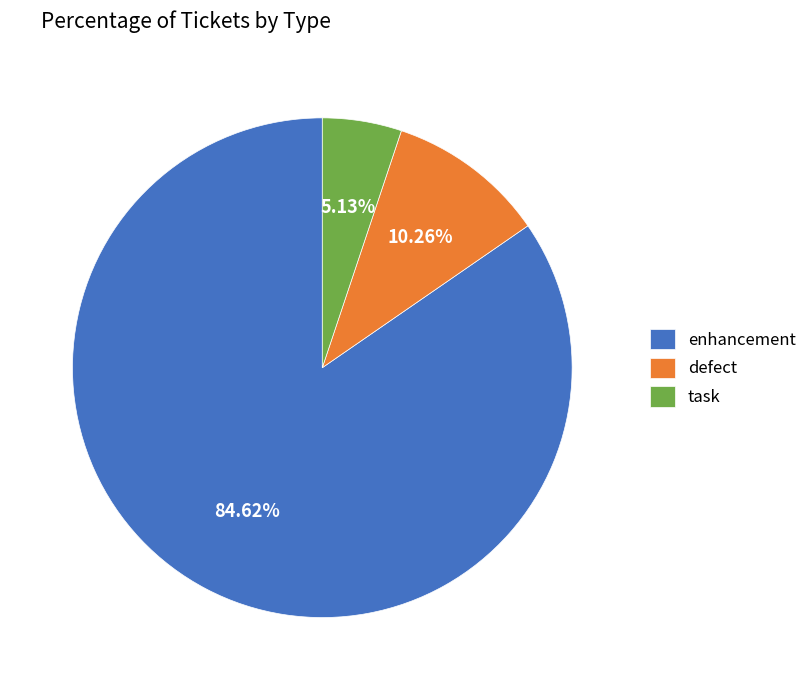

Is it true that task is 17% of the pie?

False